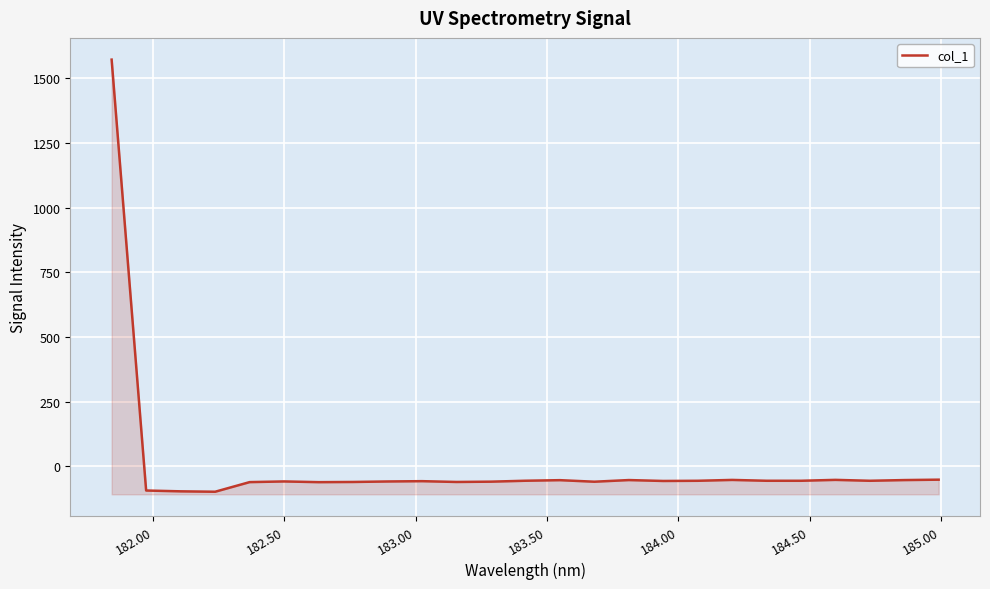

How many points are lower than both their immediate neighbors (excluding endpoints)?

7